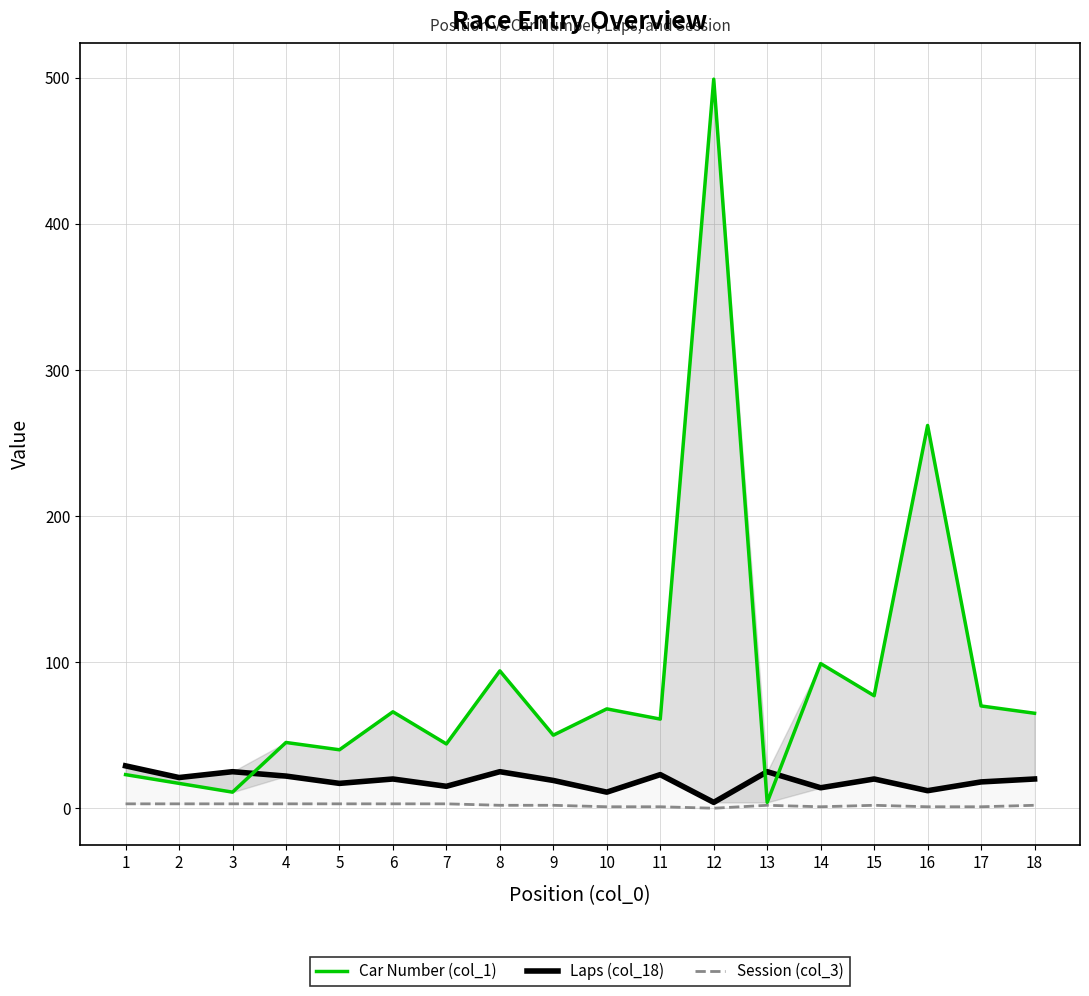

The value of Laps (col_18) at 17 is 18. True or false?

True